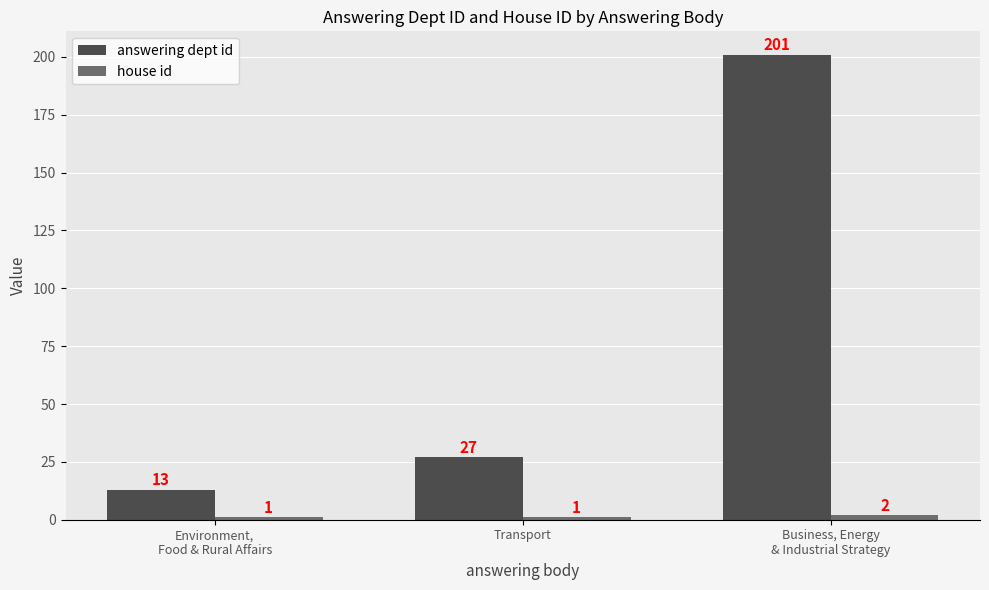

What is the difference between the maximum and minimum values in the answering dept id series?

188